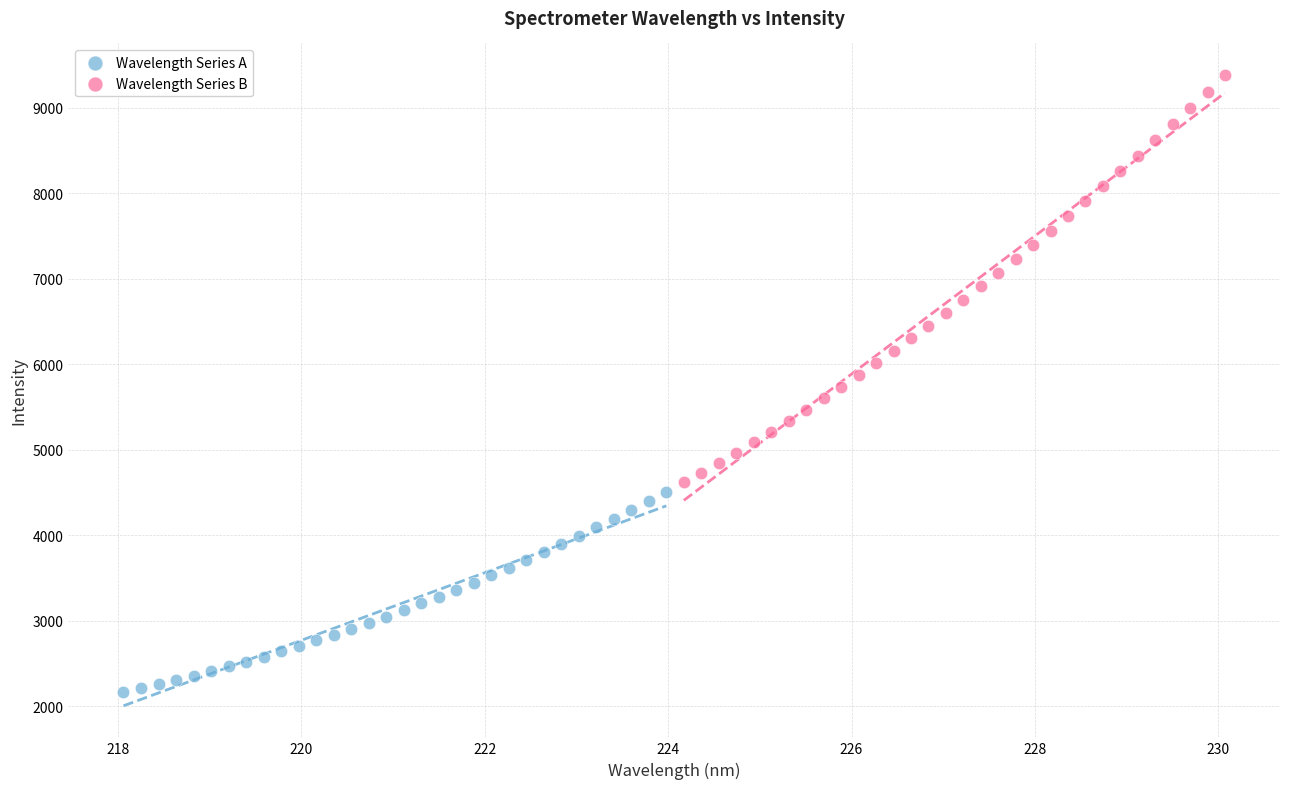

What are all the series names shown in the legend?

Wavelength Series A, Wavelength Series B